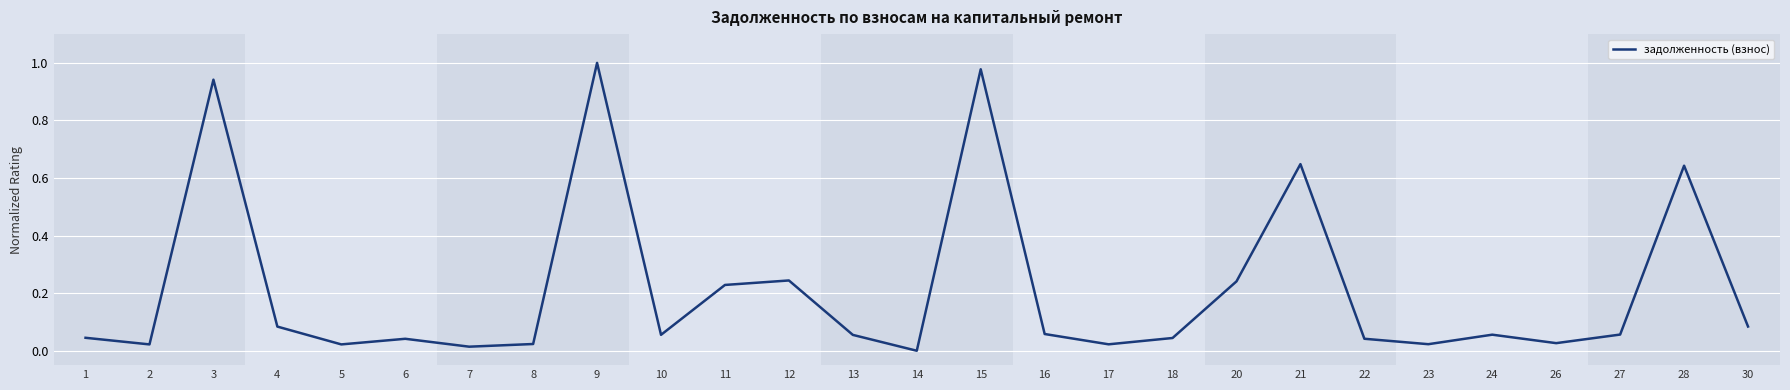

At which label is the value closest to 0?

14